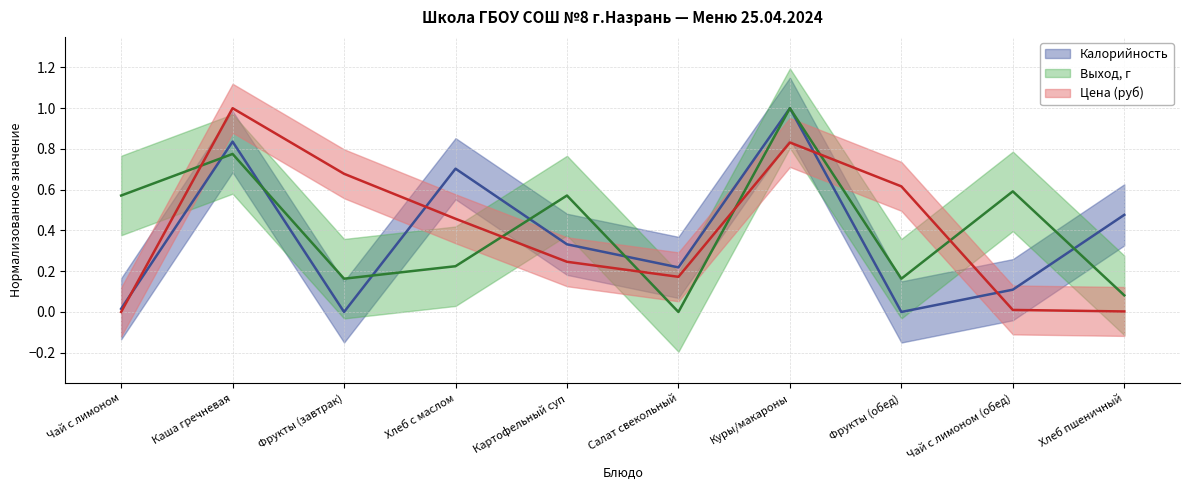

At which label is Выход, г closest to 0?

Салат свекольный